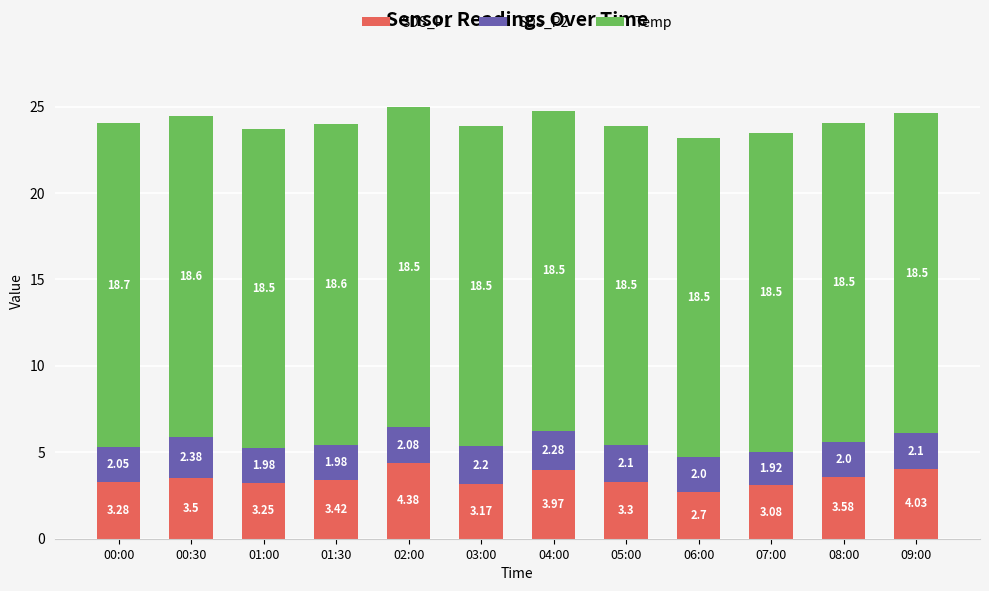

How many distinct data groups are displayed?

3